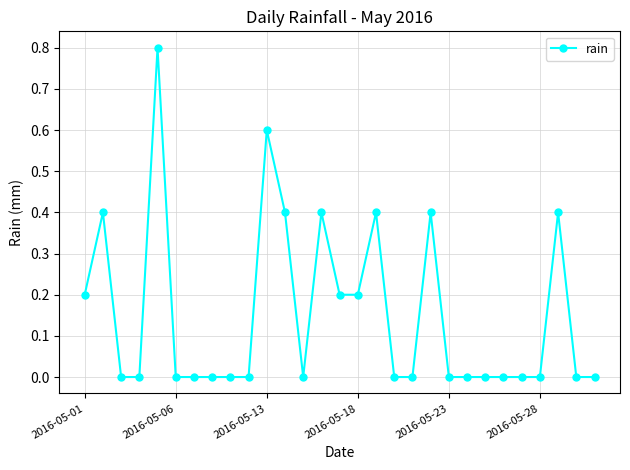

Reading right to left, transcribe all the data shown in this chart.

0.0	0.0	0.4	0.0	0.0	0.0	0.0	0.0	0.0	0.4	0.0	0.0	0.4	0.2	0.2	0.4	0.0	0.4	0.6	0.0	0.0	0.0	0.0	0.0	0.8	0.0	0.0	0.4	0.2